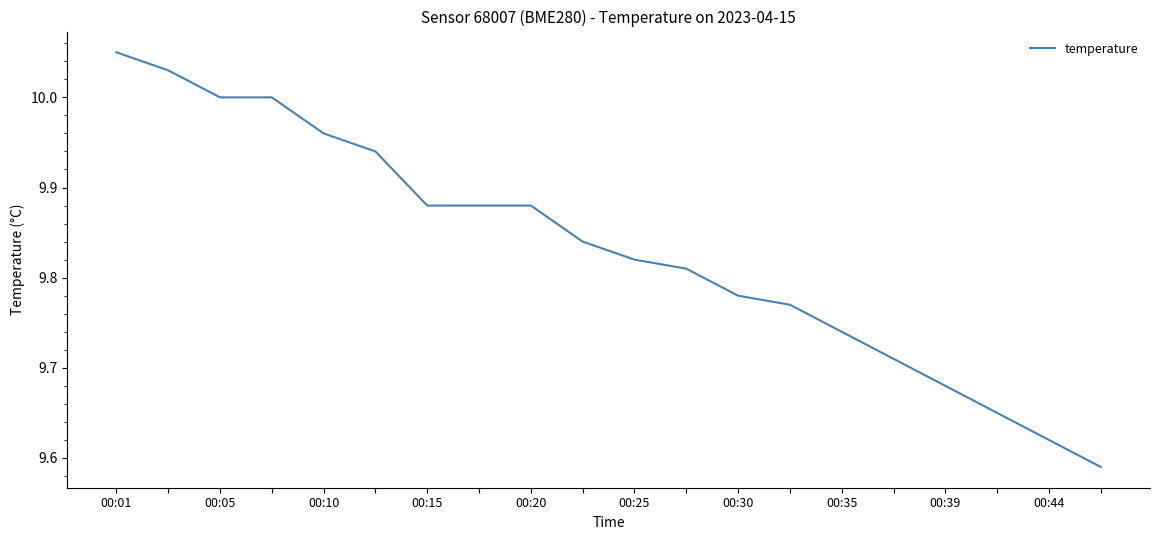

Where is the data nearest to the value 9?

19